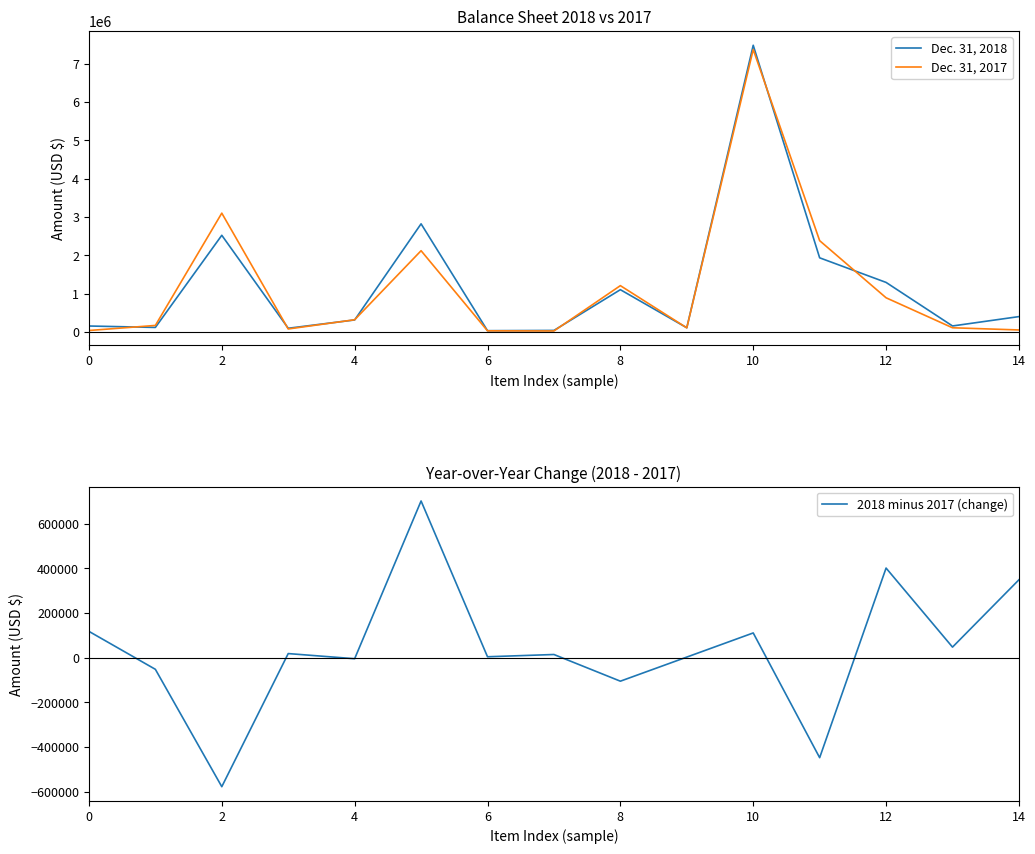

Which series has the widest spread of values?

Dec. 31, 2018